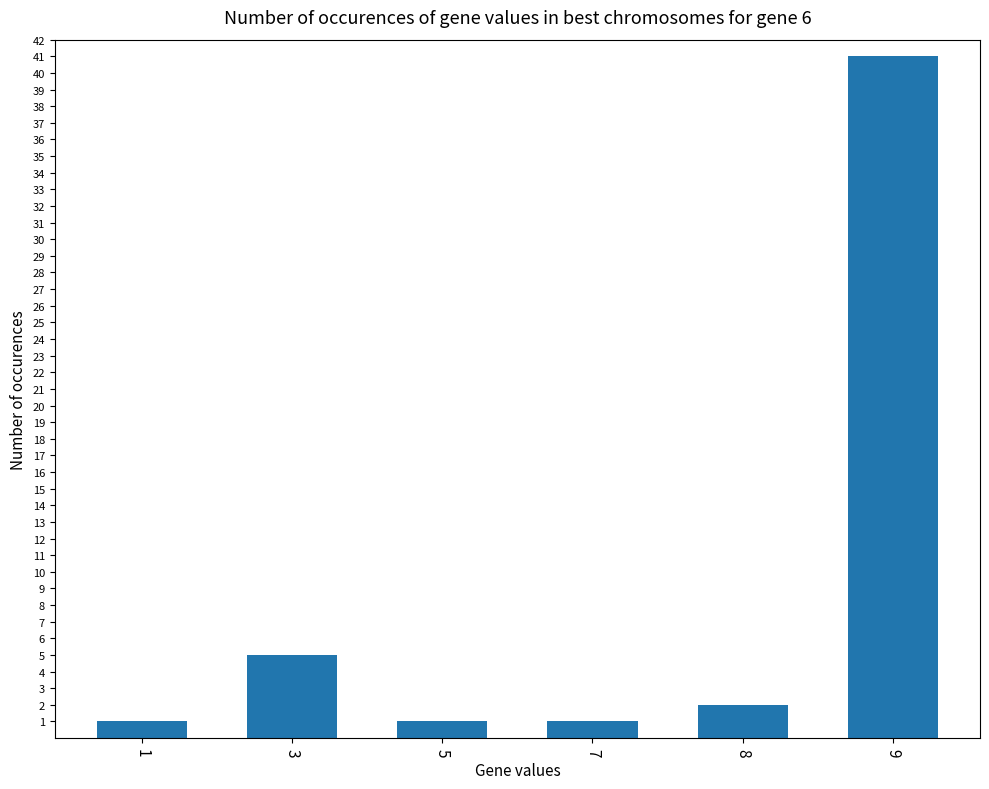

Reading left to right, transcribe all the data shown in this chart.

1=1	3=5	5=1	7=1	8=2	9=41